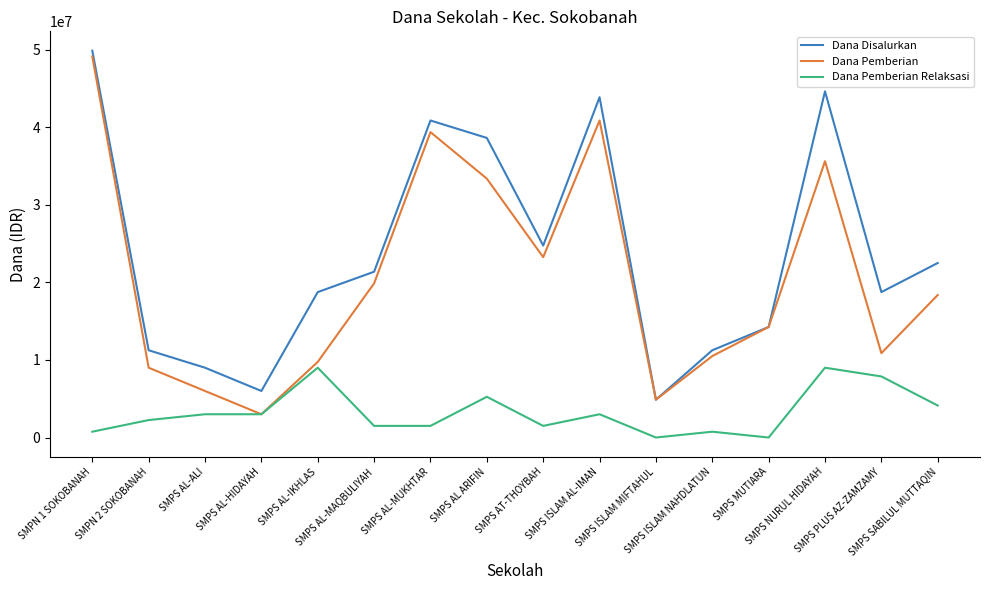

What is the average value of the Dana Pemberian Relaksasi series?

3281250